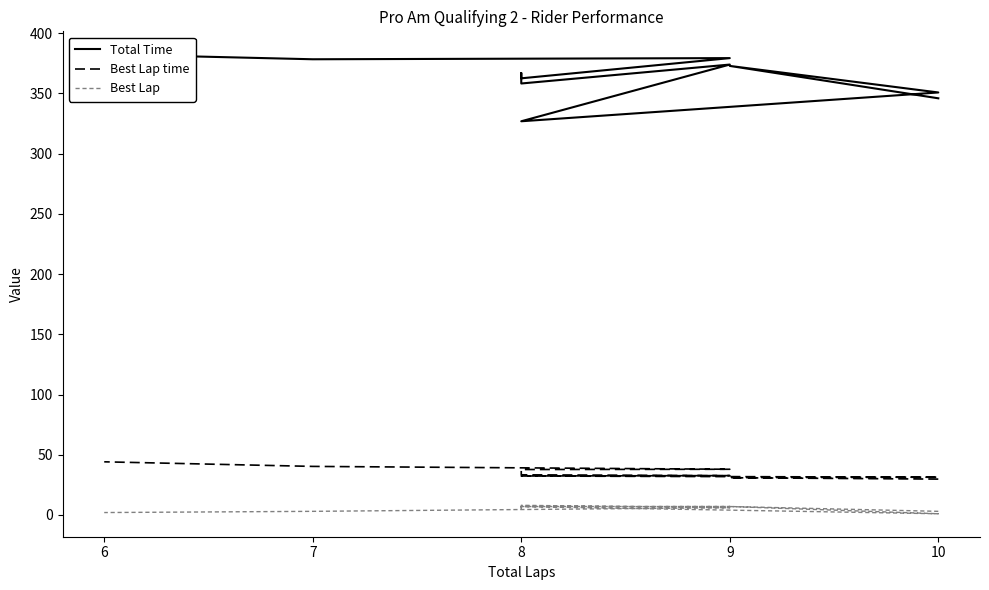

What is the difference between the second highest and second lowest values in the Best Lap series?

5.0